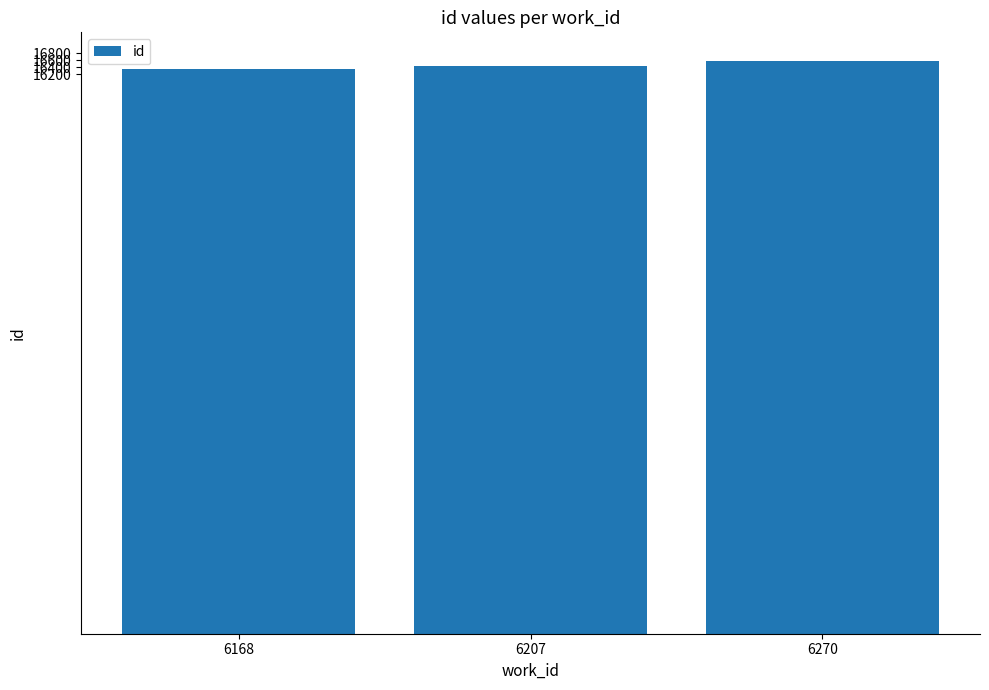

Where is the data nearest to the value 16458?

6207